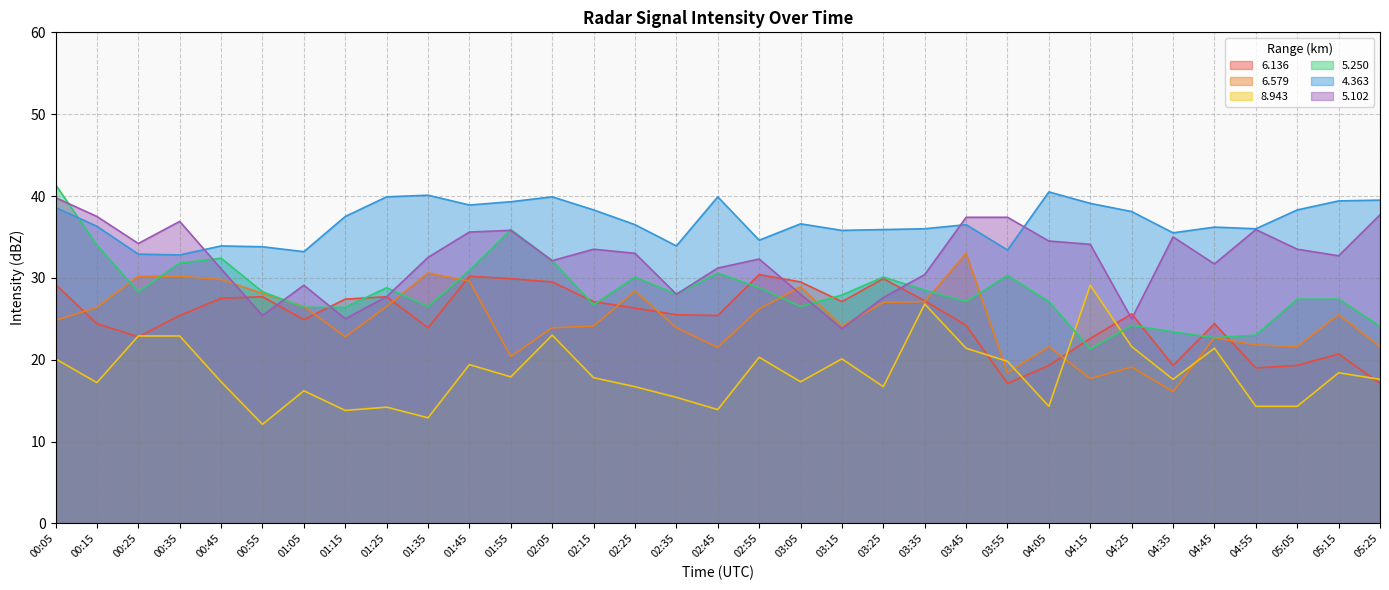

What is the approximate value of 8.943 at 02:35?

15.4